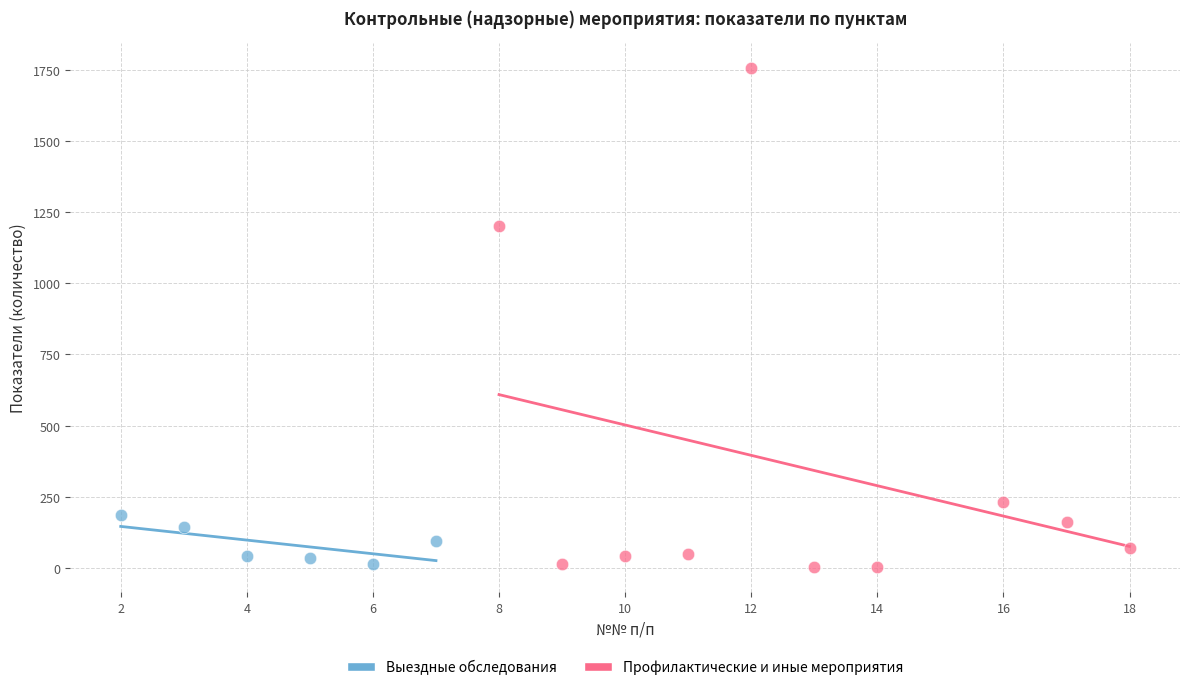

Which series has the largest Y range (max minus min)?

Профилактические и иные мероприятия